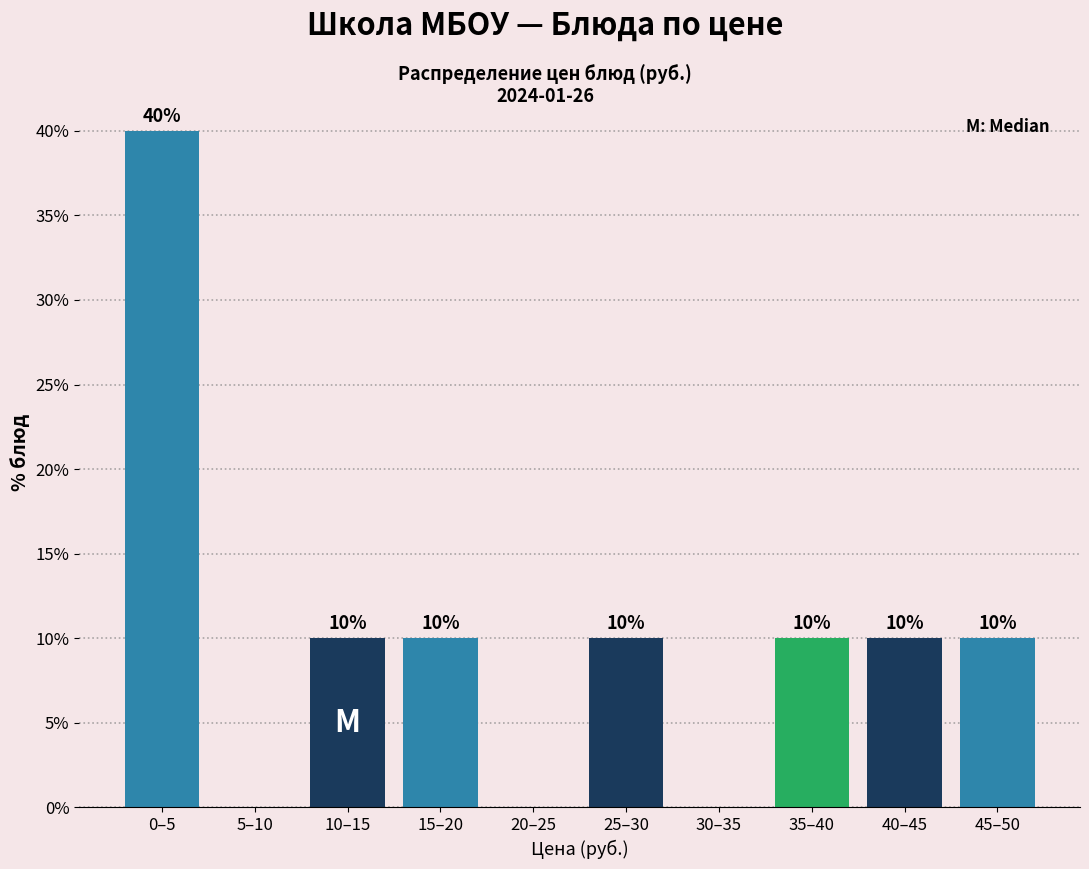

Reading left to right, list all the values displayed in this chart.

0–5=40	5–10=0	10–15=10	15–20=10	20–25=0	25–30=10	30–35=0	35–40=10	40–45=10	45–50=10